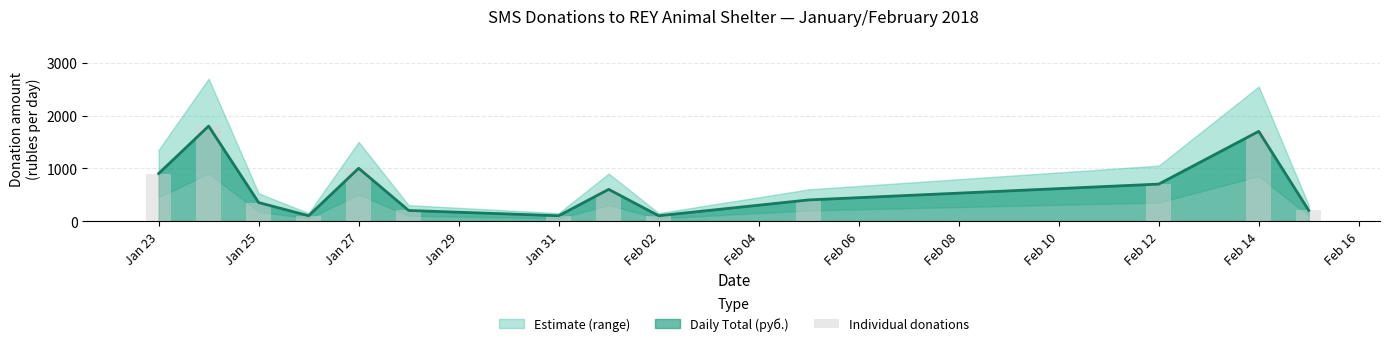

Which has a higher value, Jan 29 or Jan 23?

Jan 23